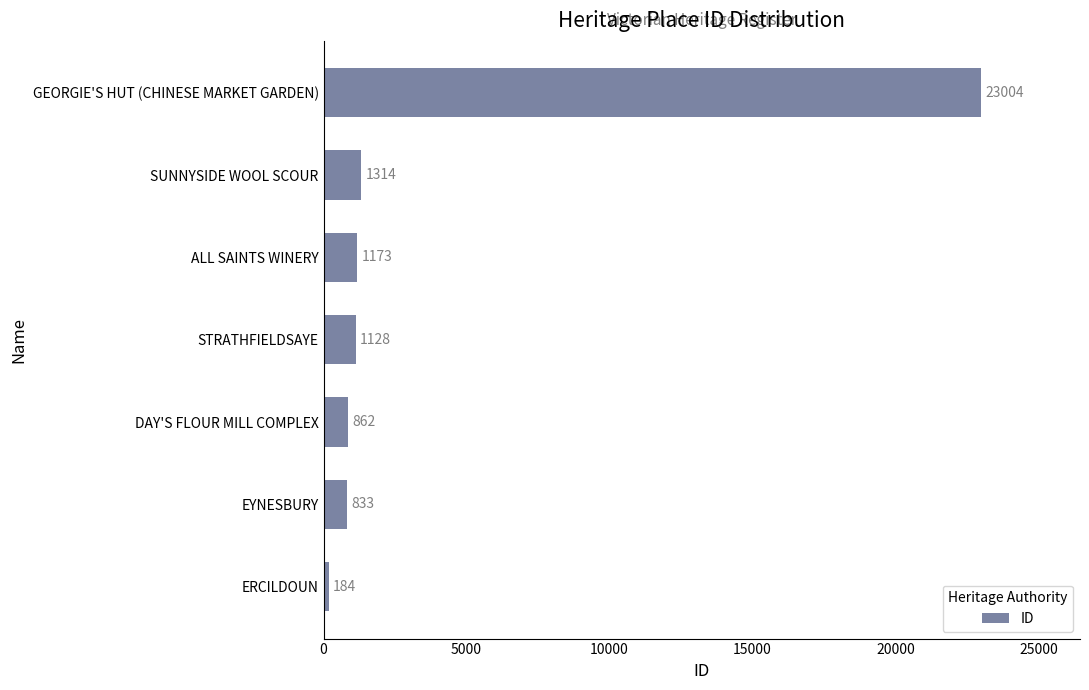

What value does the data have at ALL SAINTS WINERY?

1173